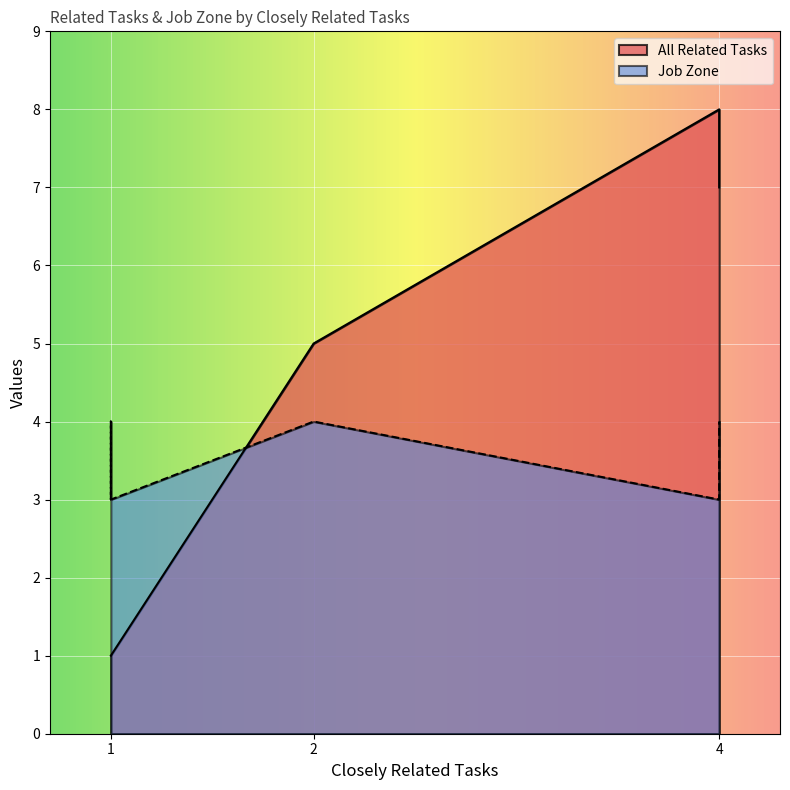

The All Related Tasks series shows 14 at 4. True or false?

False